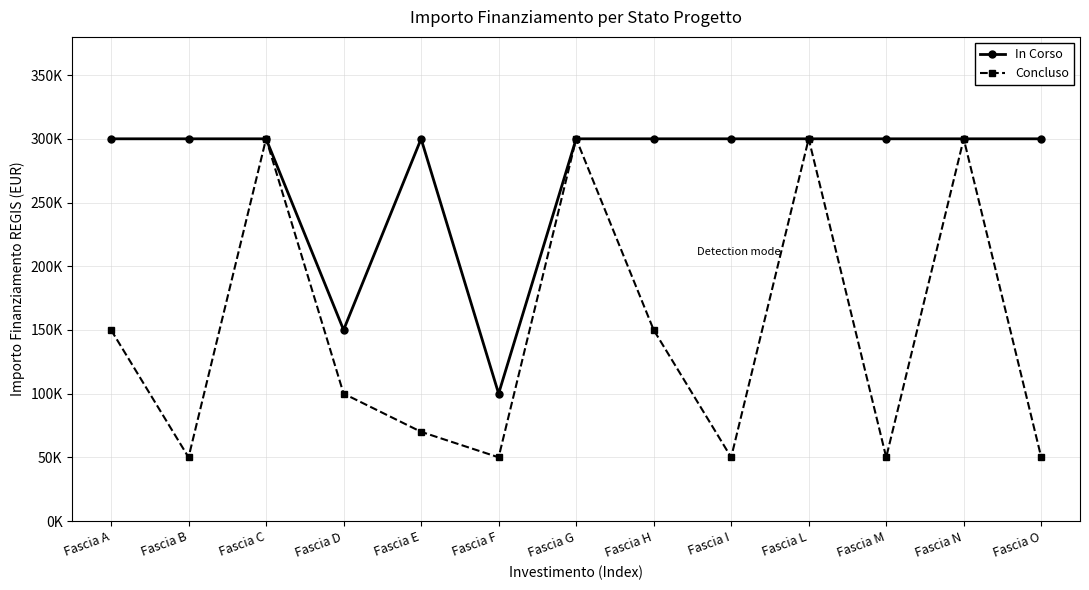

Is the value of Concluso at Fascia G greater than the value of In Corso at Fascia D?

Yes